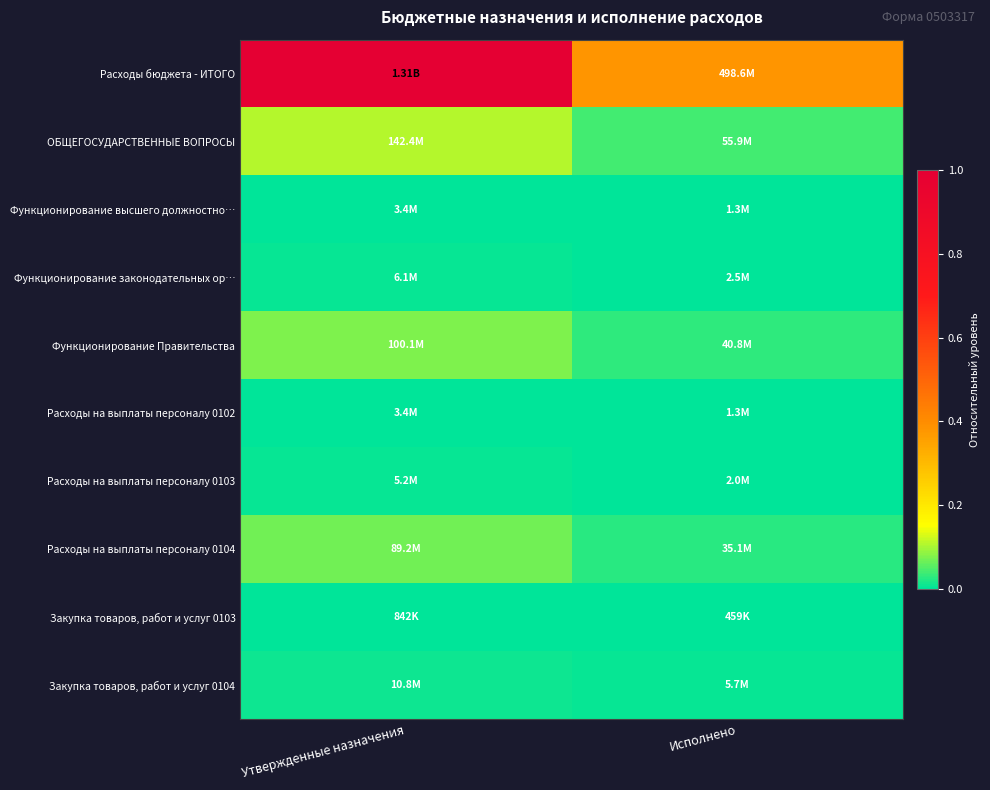

Which has a higher value, Утвержденные назначения or Исполнено?

Утвержденные назначения